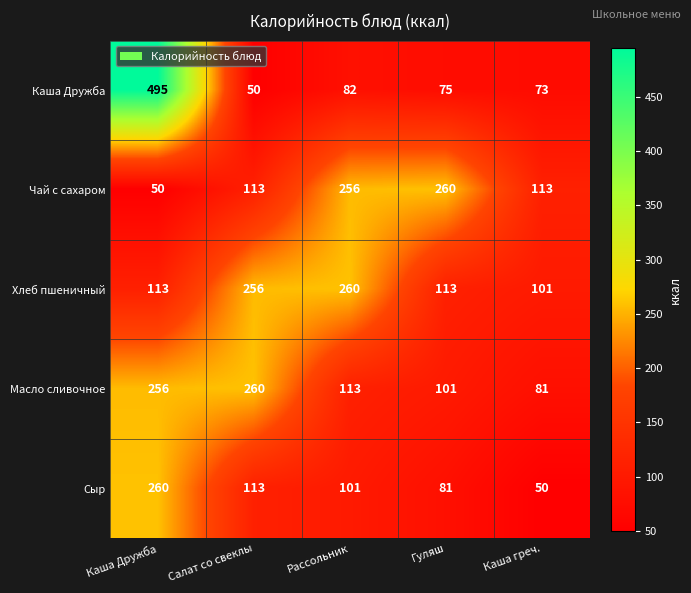

Which series has the largest range (max minus min)?

Каша Дружба